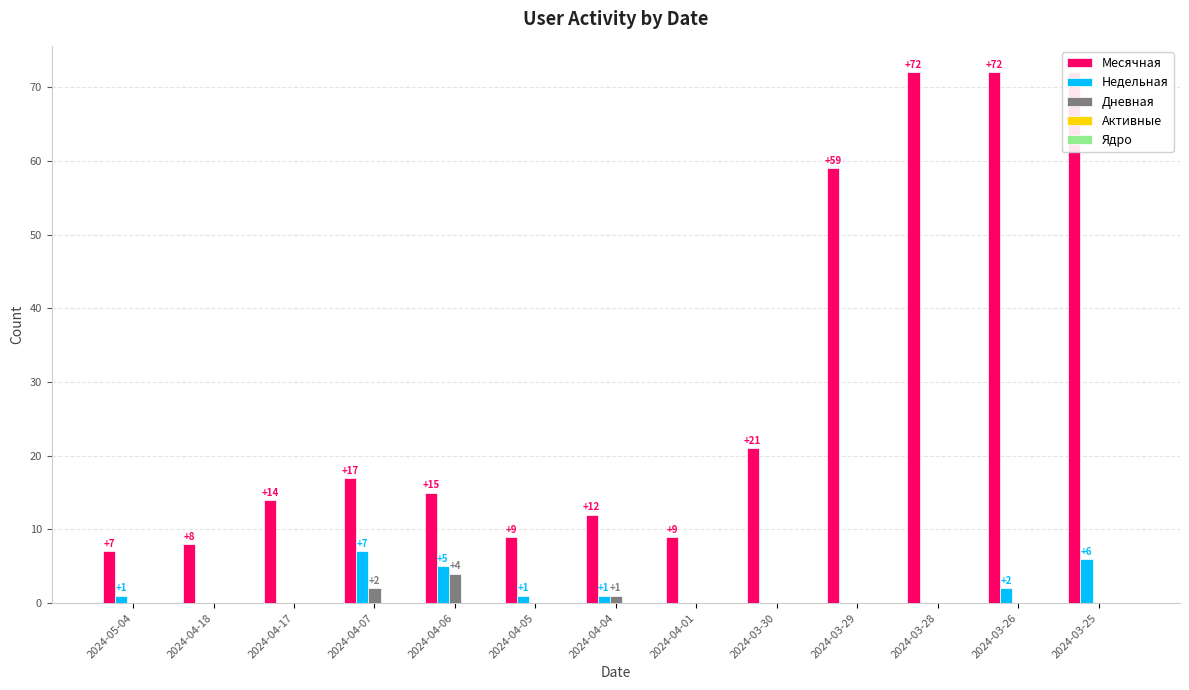

Are the bars grouped side by side (vs. stacked)?

Yes